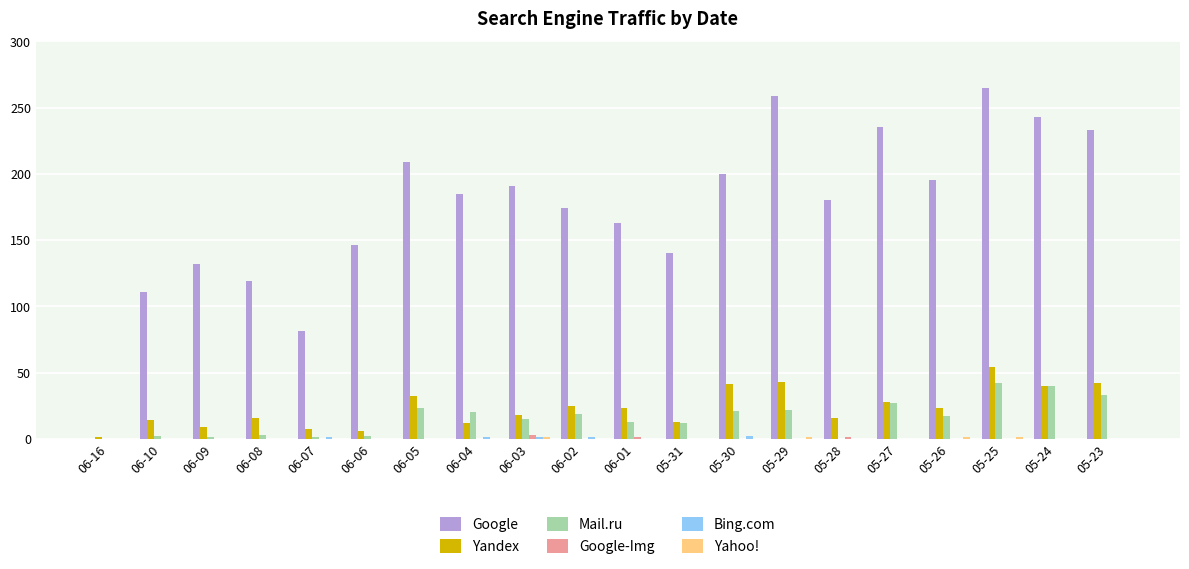

What is the sum of all Mail.ru values?

313